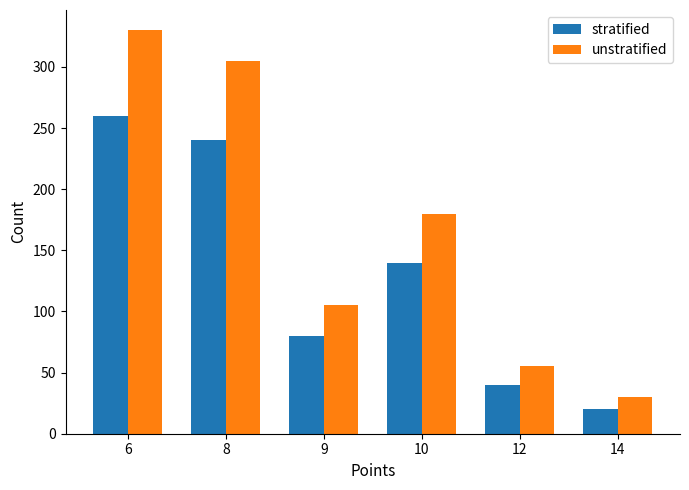

Does the chart contain stacked bars?

No